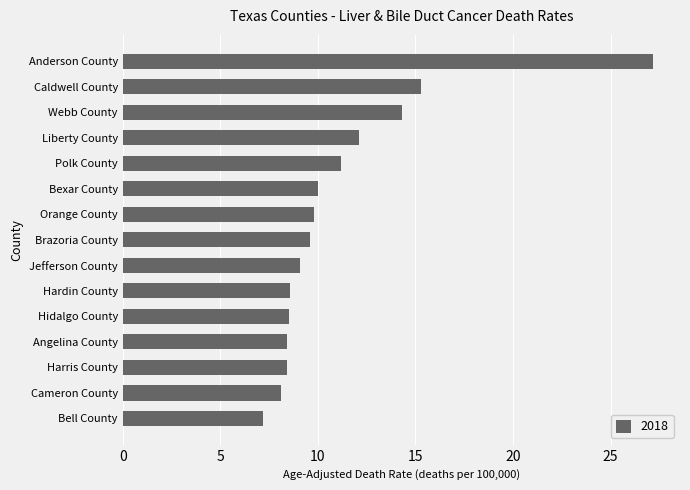

Which category has the highest value across all series?

Anderson County